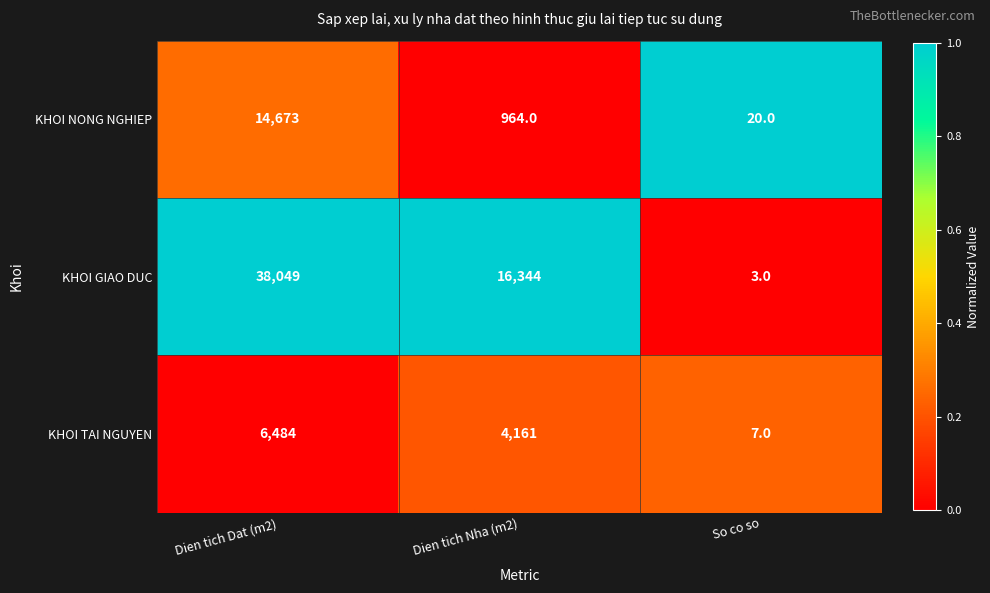

At which label does KHOI GIAO DUC first exceed 16344?

Dien tich Dat (m2)